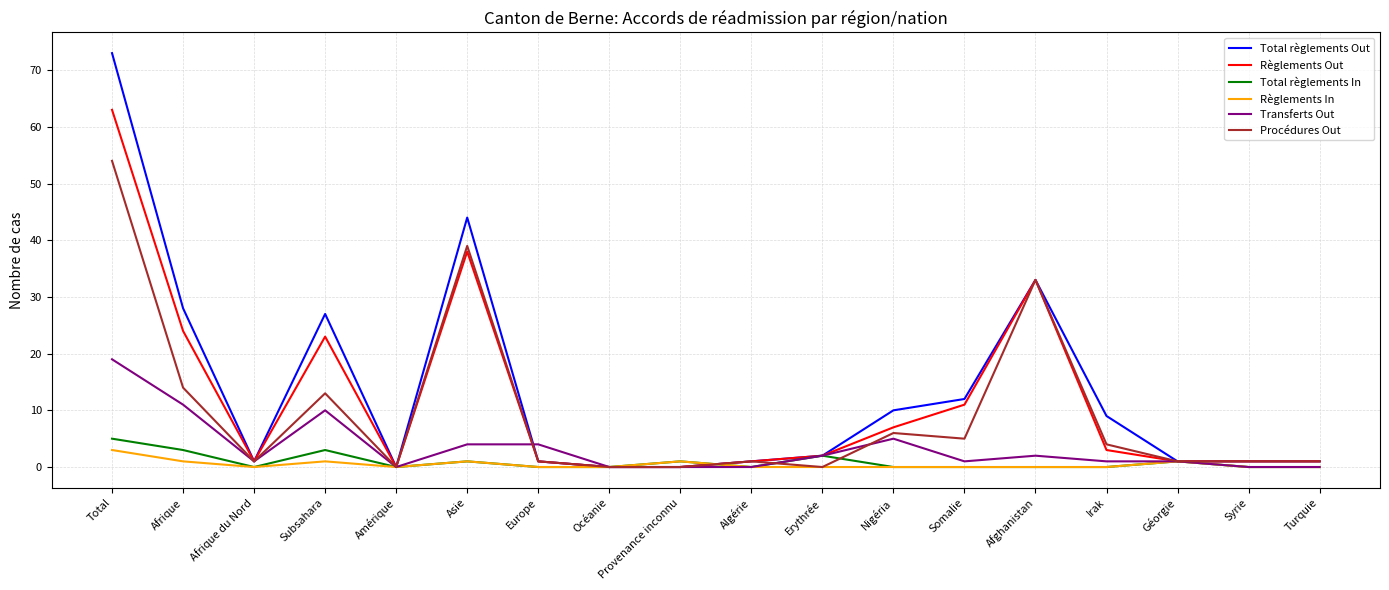

Which series has the largest range (max minus min)?

Total règlements Out